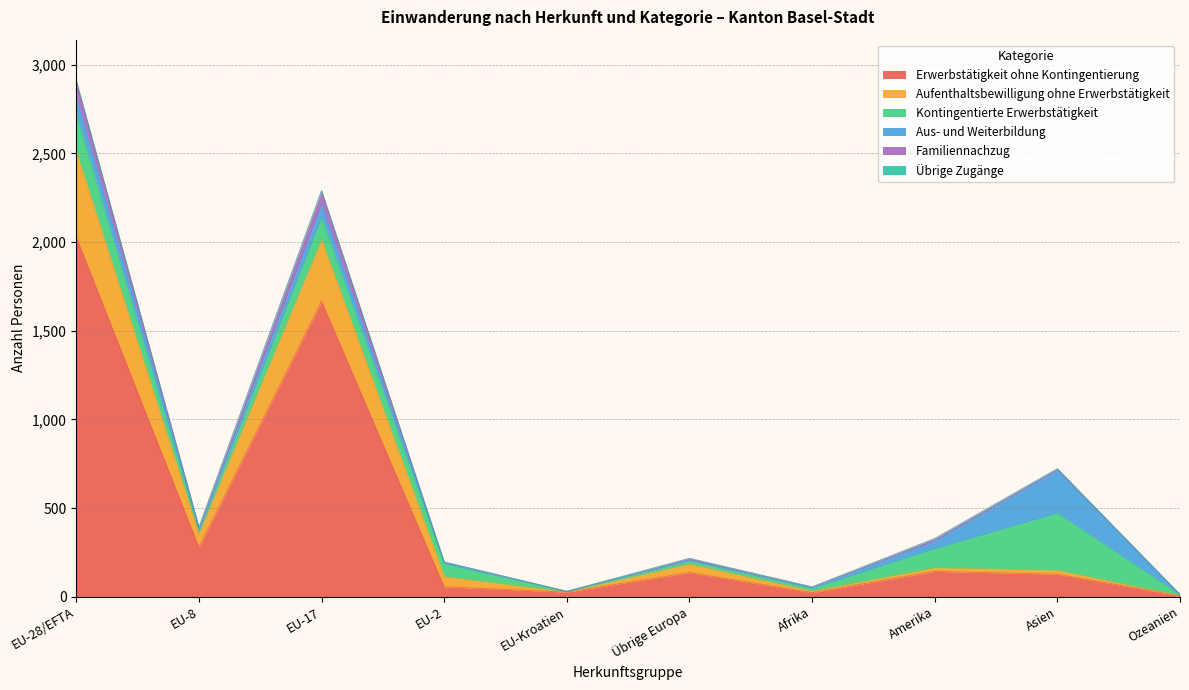

How many data points does each series have?

10